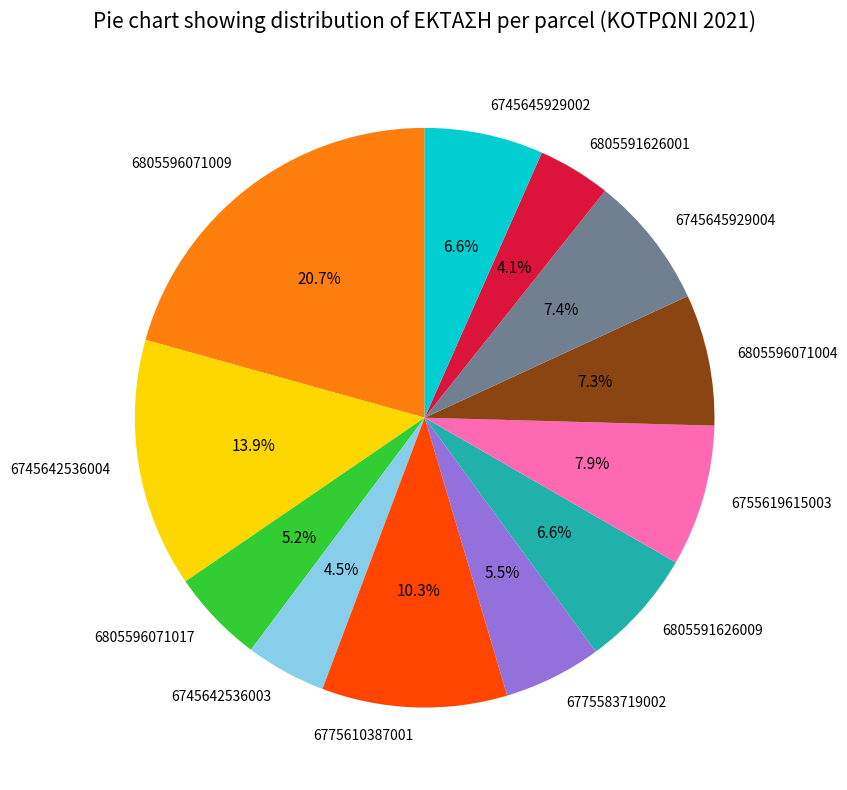

Is the sum of 6745642536003 and 6805596071009 greater than half?

No